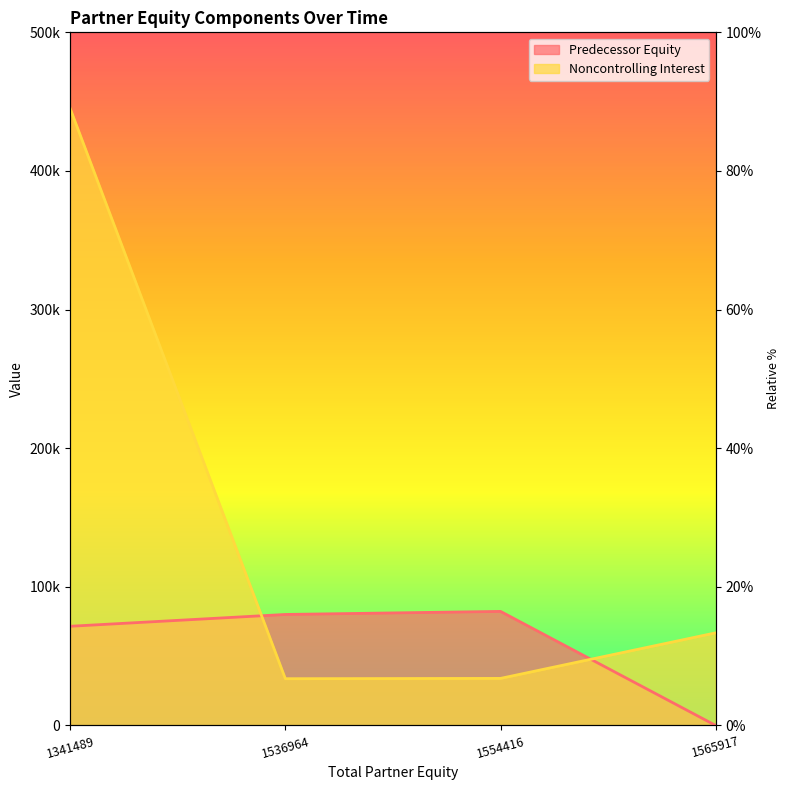

Where do Noncontrolling Interest and Predecessor Equity first cross each other?

1341489 and 1536964